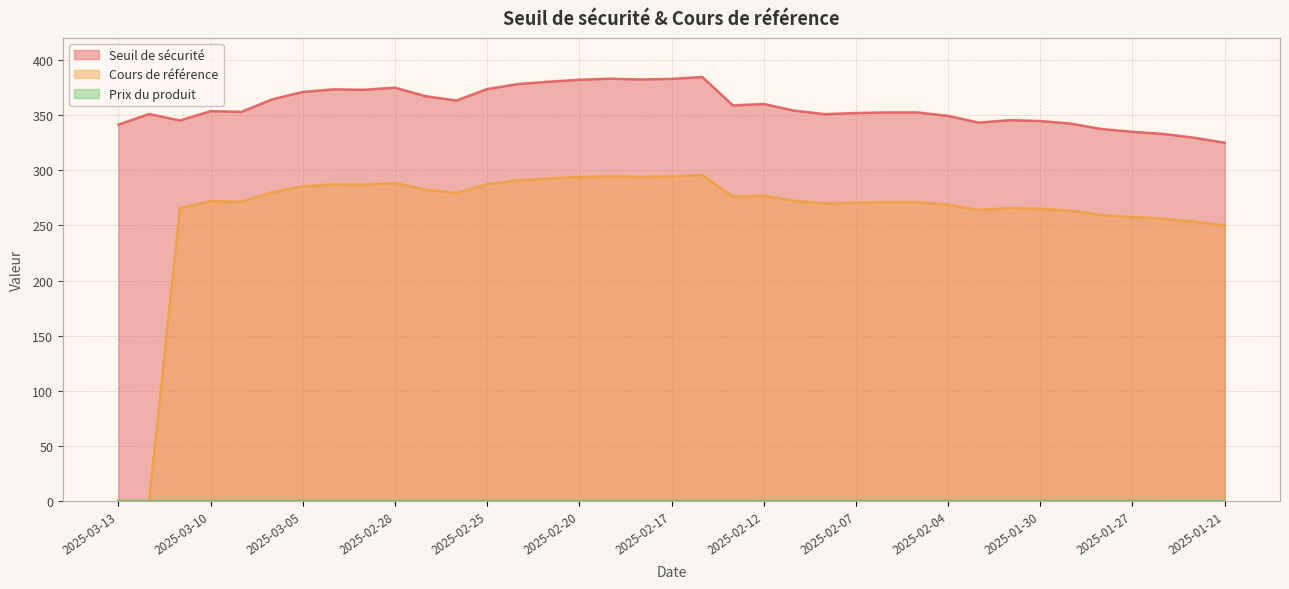

What is the difference between the Seuil de sécurité values at 2025-03-12 and 2025-02-12?

9.1